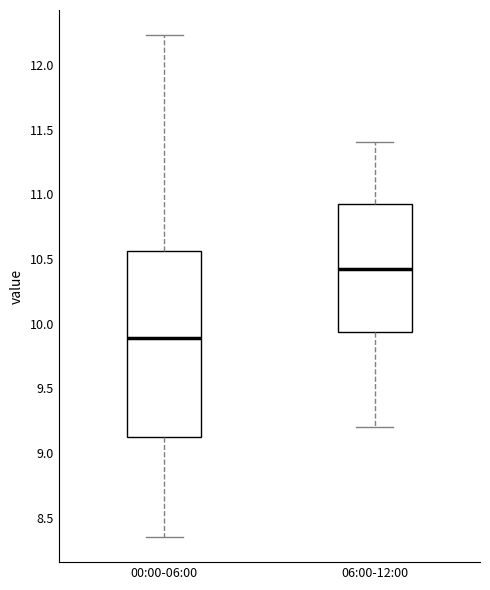

Which box has the lowest median line?

00:00-06:00